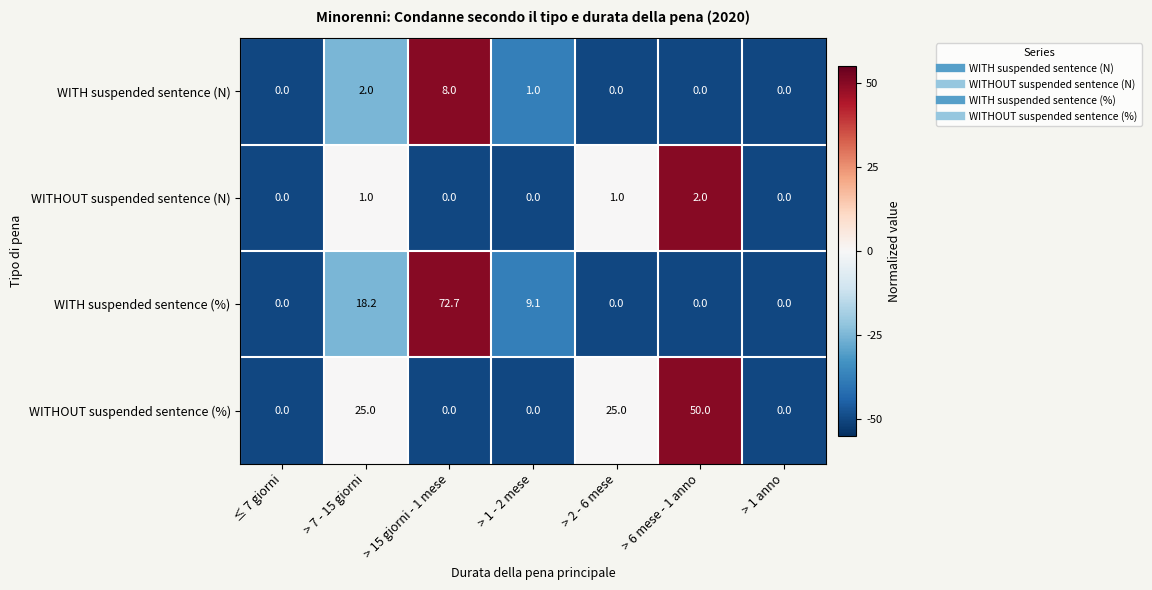

Reading left to right, extract all data points from this chart.

WITH suspended sentence (N): 0.0	2.0	8.0	1.0	0.0	0.0	0.0
WITHOUT suspended sentence (N): 0.0	1.0	0.0	0.0	1.0	2.0	0.0
WITH suspended sentence (%): 0.0	18.2	72.7	9.1	0.0	0.0	0.0
WITHOUT suspended sentence (%): 0.0	25.0	0.0	0.0	25.0	50.0	0.0